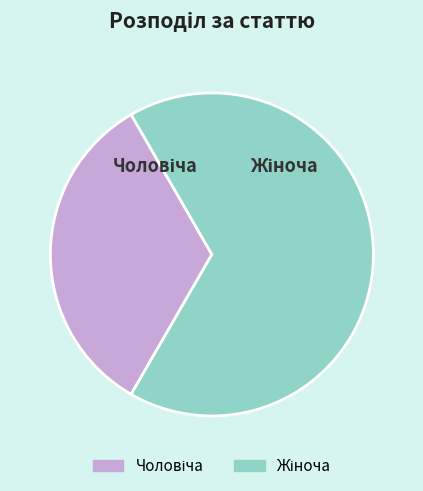

Does any single category account for the majority?

Yes